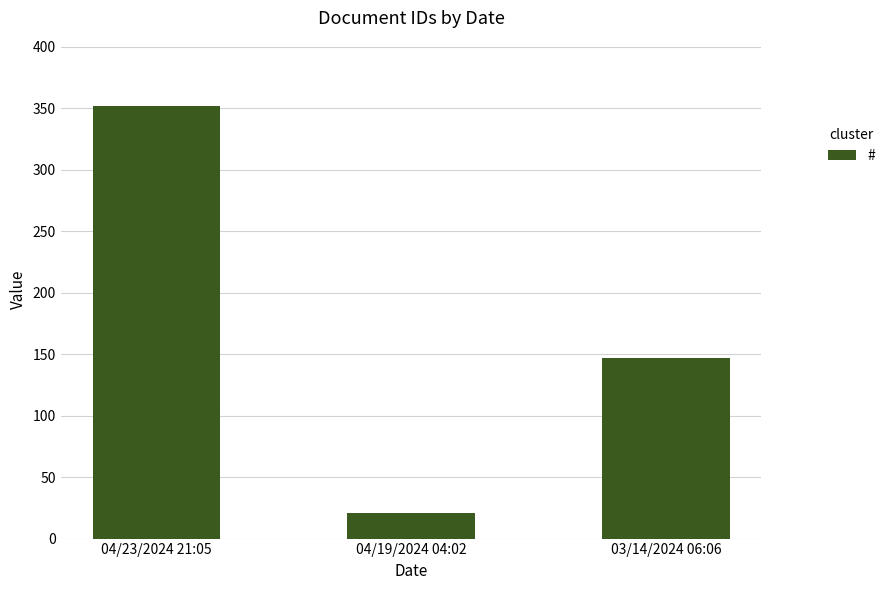

Between 04/19/2024 04:02 and 03/14/2024 06:06, which is larger?

03/14/2024 06:06